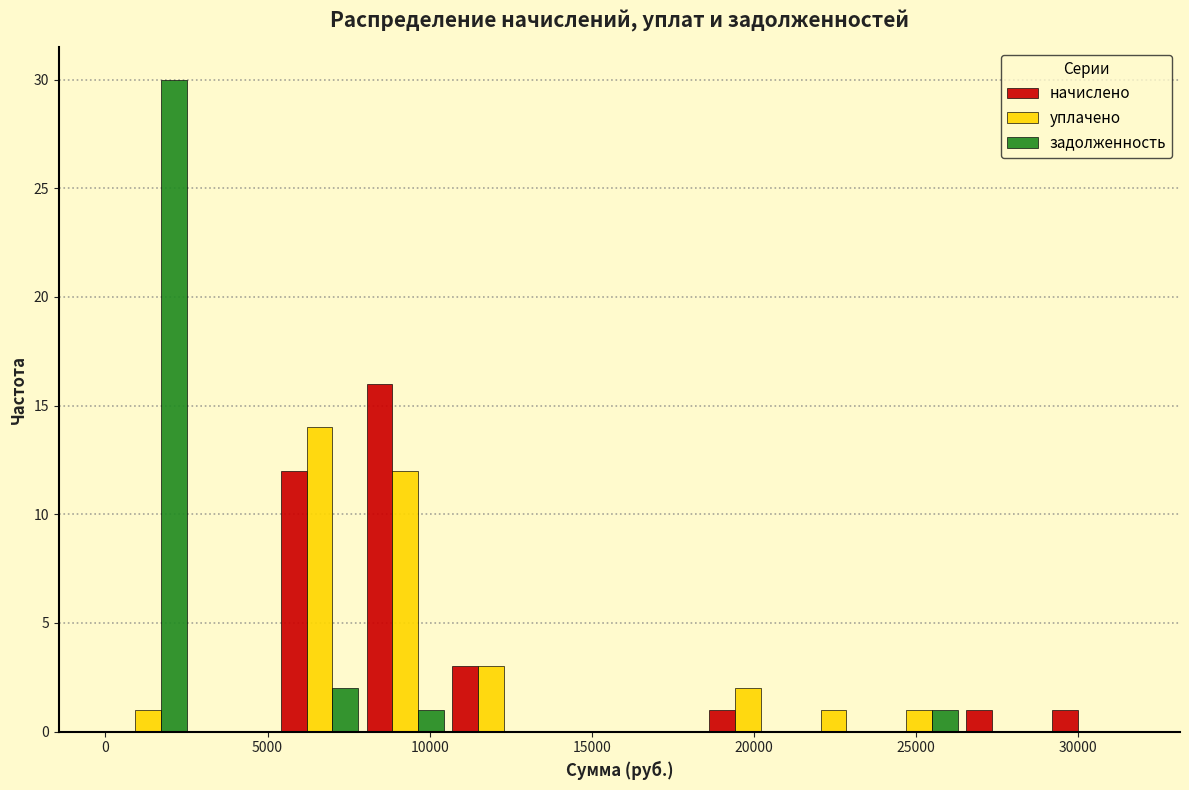

What is the height of the уплачено bar covering 10500 to 13000 on the x-axis? Neither the bar edges nor the heights are printed on the chart, so give them approximately, as read against the axes.

3